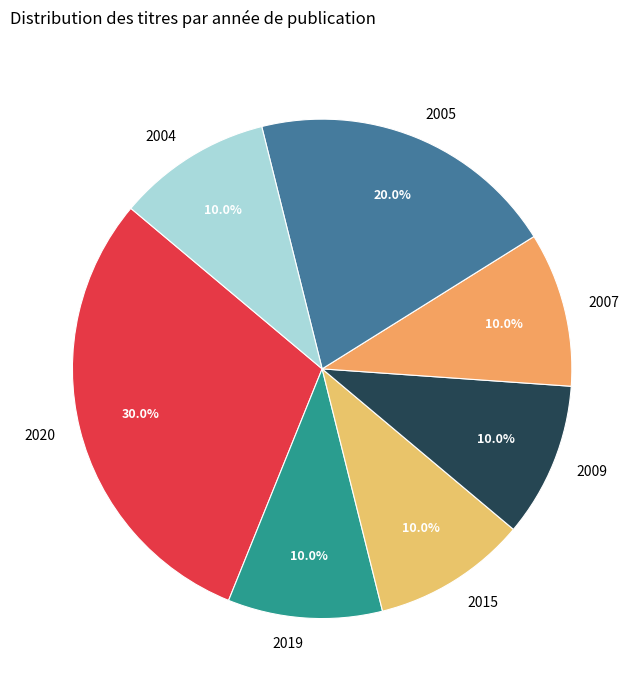

Does 2007 account for over 50% of the chart?

No